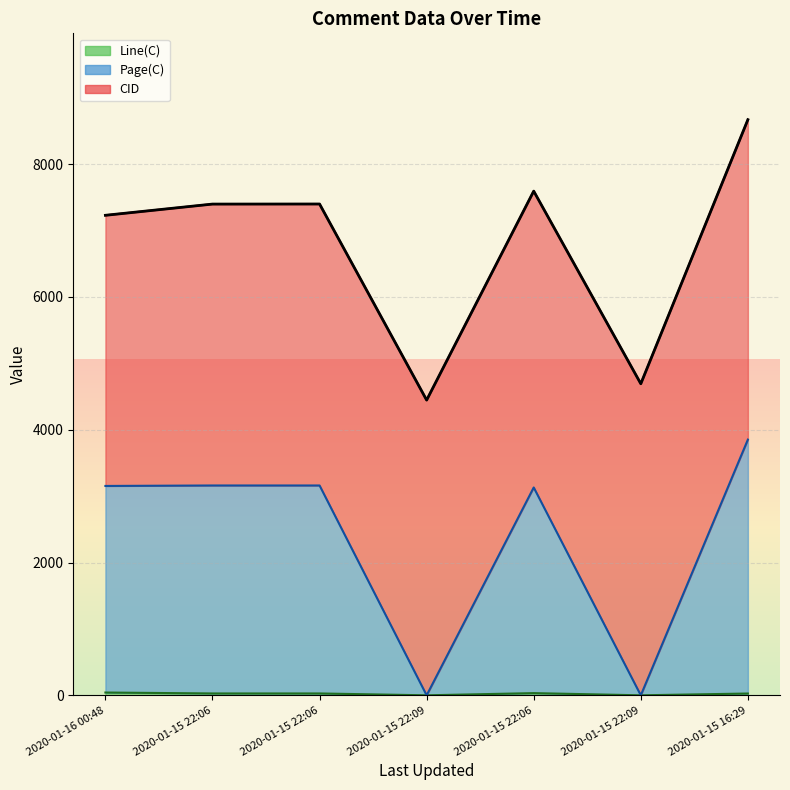

Count the Line(C) values in the range 0 to 33.

6